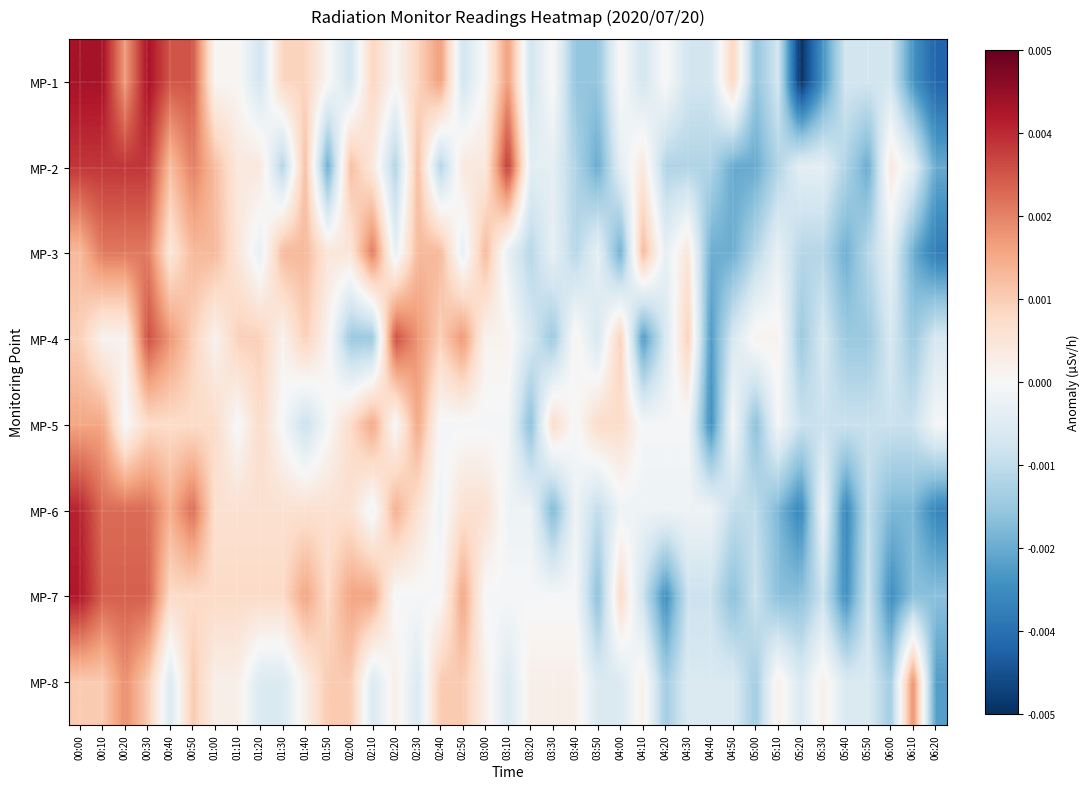

Reading right to left, what are all the values shown in this chart?

MP-1: 06:20=-0.0	06:10=-0.0	06:00=-0.0	05:50=-0.0	05:40=-0.0	05:30=-0.0	05:20=-0.0	05:10=-0.0	05:00=-0.0	04:50=0.0	04:40=-0.0	04:30=-0.0	04:20=0.0	04:10=-0.0	04:00=0.0	03:50=-0.0	03:40=-0.0	03:30=0.0	03:20=-0.0	03:10=0.0	03:00=0.0	02:50=-0.0	02:40=0.0	02:30=0.0	02:20=0.0	02:10=0.0	02:00=-0.0	01:50=0.0	01:40=0.0	01:30=0.0	01:20=-0.0	01:10=0.0	01:00=0.0	00:50=0.0	00:40=0.0	00:30=0.0	00:20=0.0	00:10=0.0	00:00=0.0
MP-2: 06:20=-0.0	06:10=-0.0	06:00=0.0	05:50=-0.0	05:40=-0.0	05:30=-0.0	05:20=-0.0	05:10=-0.0	05:00=-0.0	04:50=-0.0	04:40=-0.0	04:30=-0.0	04:20=-0.0	04:10=0.0	04:00=-0.0	03:50=-0.0	03:40=-0.0	03:30=-0.0	03:20=-0.0	03:10=0.0	03:00=0.0	02:50=0.0	02:40=-0.0	02:30=0.0	02:20=-0.0	02:10=0.0	02:00=0.0	01:50=-0.0	01:40=0.0	01:30=-0.0	01:20=0.0	01:10=0.0	01:00=0.0	00:50=0.0	00:40=0.0	00:30=0.0	00:20=0.0	00:10=0.0	00:00=0.0
MP-3: 06:20=-0.0	06:10=-0.0	06:00=-0.0	05:50=-0.0	05:40=-0.0	05:30=-0.0	05:20=-0.0	05:10=-0.0	05:00=-0.0	04:50=-0.0	04:40=-0.0	04:30=0.0	04:20=-0.0	04:10=0.0	04:00=-0.0	03:50=-0.0	03:40=-0.0	03:30=-0.0	03:20=-0.0	03:10=-0.0	03:00=0.0	02:50=-0.0	02:40=0.0	02:30=0.0	02:20=-0.0	02:10=0.0	02:00=0.0	01:50=0.0	01:40=0.0	01:30=0.0	01:20=-0.0	01:10=0.0	01:00=0.0	00:50=0.0	00:40=0.0	00:30=0.0	00:20=0.0	00:10=0.0	00:00=0.0
MP-4: 06:20=-0.0	06:10=-0.0	06:00=-0.0	05:50=-0.0	05:40=-0.0	05:30=-0.0	05:20=-0.0	05:10=0.0	05:00=0.0	04:50=-0.0	04:40=-0.0	04:30=0.0	04:20=-0.0	04:10=-0.0	04:00=0.0	03:50=-0.0	03:40=0.0	03:30=-0.0	03:20=-0.0	03:10=0.0	03:00=0.0	02:50=0.0	02:40=0.0	02:30=0.0	02:20=0.0	02:10=-0.0	02:00=-0.0	01:50=0.0	01:40=0.0	01:30=0.0	01:20=0.0	01:10=0.0	01:00=0.0	00:50=0.0	00:40=0.0	00:30=0.0	00:20=0.0	00:10=0.0	00:00=0.0
MP-5: 06:20=-0.0	06:10=-0.0	06:00=-0.0	05:50=-0.0	05:40=-0.0	05:30=-0.0	05:20=-0.0	05:10=-0.0	05:00=-0.0	04:50=-0.0	04:40=-0.0	04:30=-0.0	04:20=-0.0	04:10=-0.0	04:00=0.0	03:50=0.0	03:40=-0.0	03:30=0.0	03:20=-0.0	03:10=-0.0	03:00=-0.0	02:50=-0.0	02:40=-0.0	02:30=0.0	02:20=-0.0	02:10=0.0	02:00=0.0	01:50=-0.0	01:40=-0.0	01:30=-0.0	01:20=0.0	01:10=-0.0	01:00=0.0	00:50=0.0	00:40=0.0	00:30=0.0	00:20=-0.0	00:10=0.0	00:00=0.0
MP-6: 06:20=-0.0	06:10=-0.0	06:00=-0.0	05:50=-0.0	05:40=-0.0	05:30=-0.0	05:20=-0.0	05:10=-0.0	05:00=-0.0	04:50=-0.0	04:40=-0.0	04:30=-0.0	04:20=-0.0	04:10=-0.0	04:00=-0.0	03:50=-0.0	03:40=-0.0	03:30=-0.0	03:20=-0.0	03:10=-0.0	03:00=0.0	02:50=0.0	02:40=-0.0	02:30=0.0	02:20=0.0	02:10=-0.0	02:00=0.0	01:50=0.0	01:40=0.0	01:30=0.0	01:20=0.0	01:10=0.0	01:00=0.0	00:50=0.0	00:40=0.0	00:30=0.0	00:20=0.0	00:10=0.0	00:00=0.0
MP-7: 06:20=-0.0	06:10=-0.0	06:00=-0.0	05:50=-0.0	05:40=-0.0	05:30=-0.0	05:20=-0.0	05:10=-0.0	05:00=-0.0	04:50=-0.0	04:40=-0.0	04:30=-0.0	04:20=-0.0	04:10=-0.0	04:00=0.0	03:50=-0.0	03:40=-0.0	03:30=-0.0	03:20=-0.0	03:10=-0.0	03:00=-0.0	02:50=0.0	02:40=-0.0	02:30=-0.0	02:20=-0.0	02:10=0.0	02:00=0.0	01:50=0.0	01:40=0.0	01:30=0.0	01:20=0.0	01:10=0.0	01:00=0.0	00:50=0.0	00:40=0.0	00:30=0.0	00:20=0.0	00:10=0.0	00:00=0.0
MP-8: 06:20=-0.0	06:10=0.0	06:00=-0.0	05:50=-0.0	05:40=-0.0	05:30=0.0	05:20=-0.0	05:10=0.0	05:00=-0.0	04:50=-0.0	04:40=-0.0	04:30=-0.0	04:20=-0.0	04:10=0.0	04:00=-0.0	03:50=-0.0	03:40=0.0	03:30=0.0	03:20=0.0	03:10=-0.0	03:00=0.0	02:50=0.0	02:40=0.0	02:30=-0.0	02:20=0.0	02:10=-0.0	02:00=0.0	01:50=0.0	01:40=0.0	01:30=-0.0	01:20=-0.0	01:10=0.0	01:00=0.0	00:50=0.0	00:40=-0.0	00:30=0.0	00:20=0.0	00:10=0.0	00:00=0.0